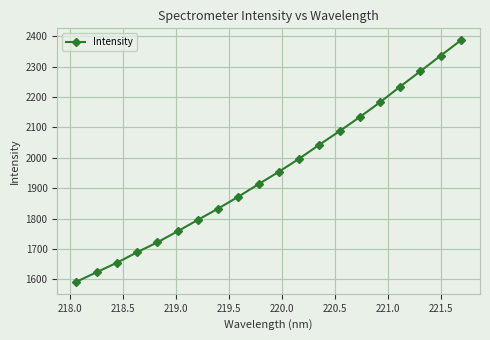

What is the value of the 2nd point from the left?

1623.3